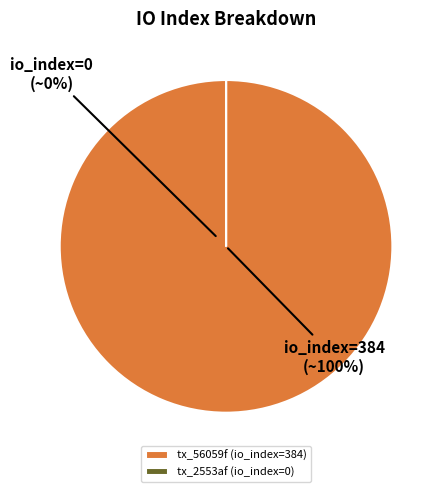

What is the change in value from io_index_384 to io_index_0?

-384